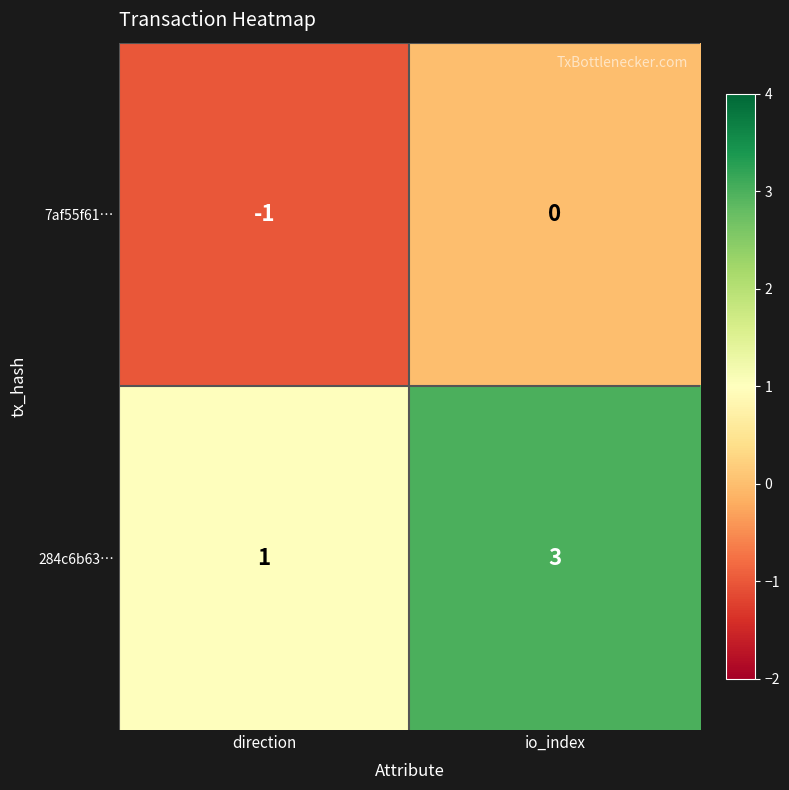

The 284c6b63… series shows 2 at direction. True or false?

False